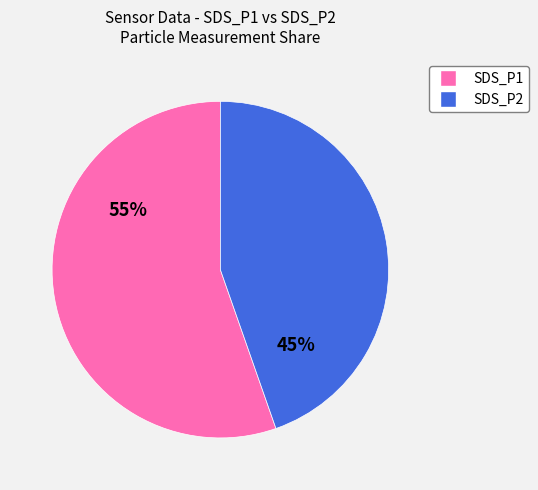

Is there a majority slice in this chart?

Yes